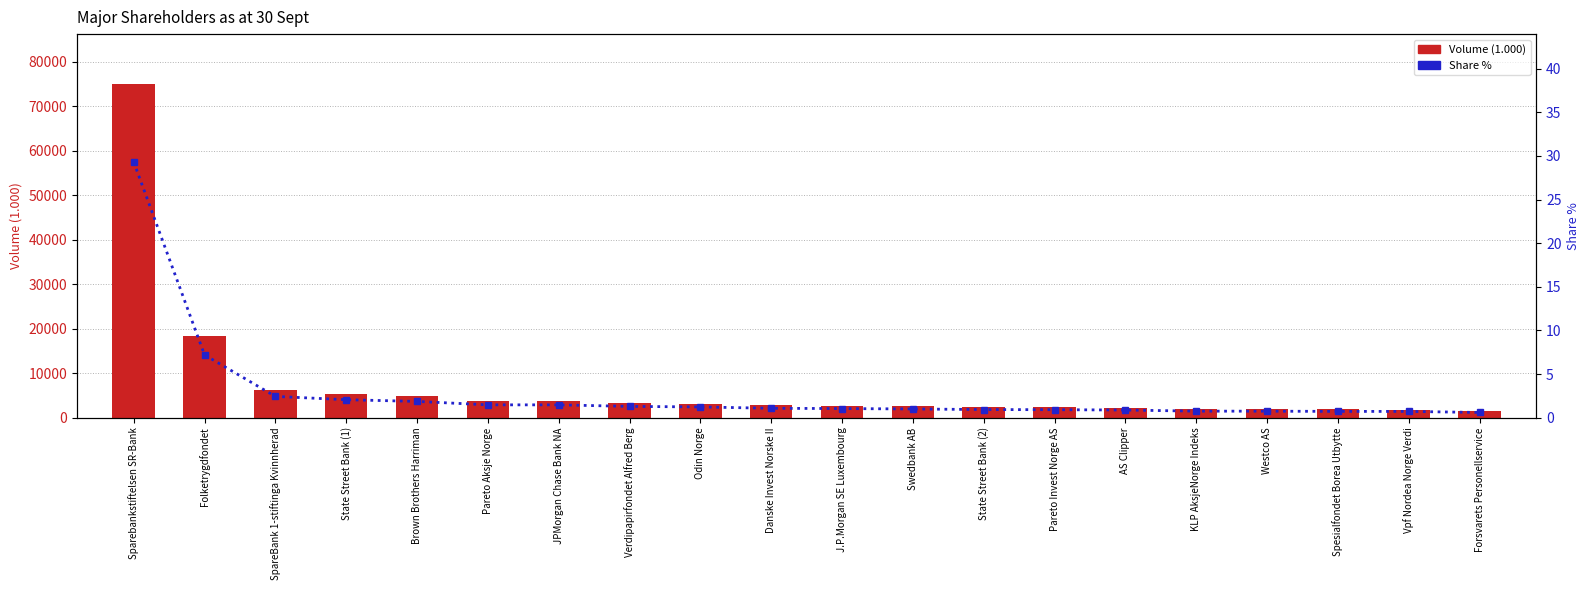

Where is Share % nearest to the value 14?

Folketrygdfondet